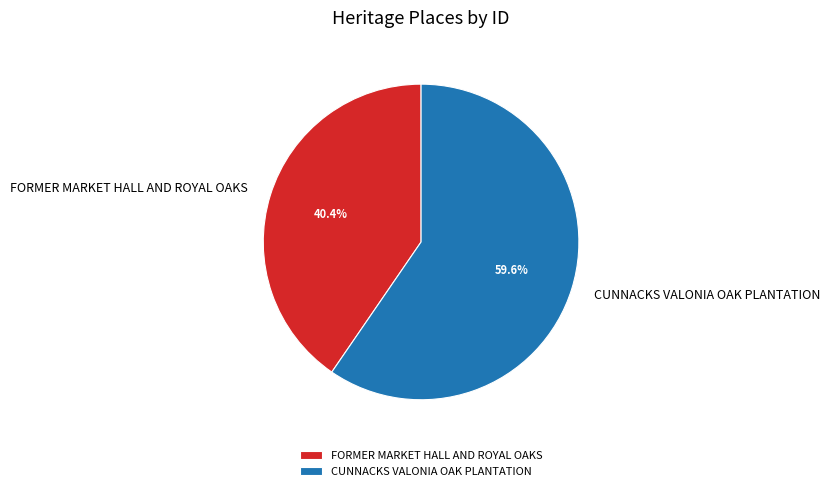

Combined, do CUNNACKS VALONIA OAK PLANTATION and FORMER MARKET HALL AND ROYAL OAKS account for over 50%?

Yes